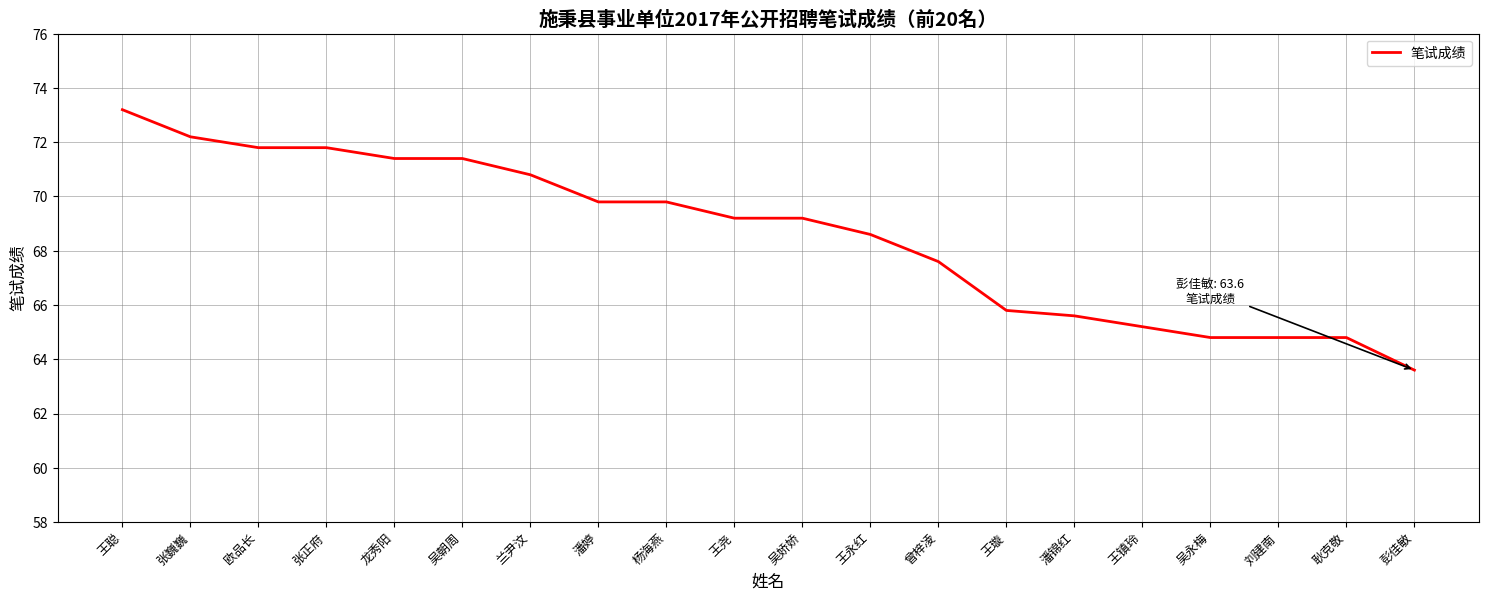

Does the chart display data point markers on the line(s)?

No